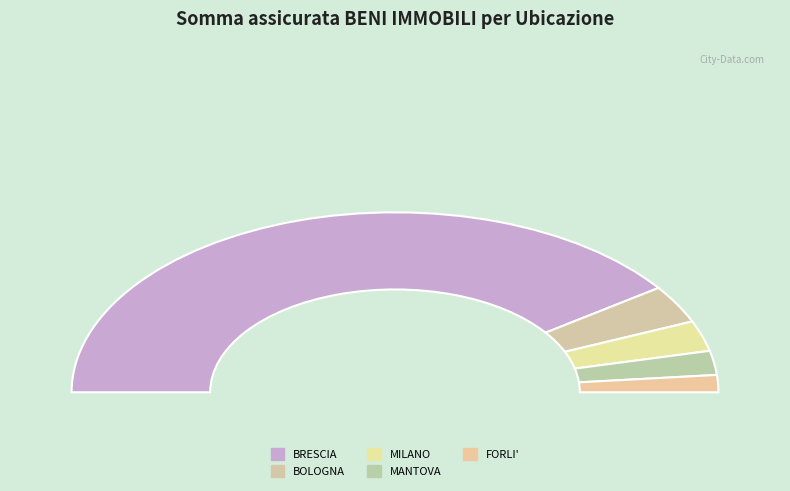

How many segments does this pie chart have?

5